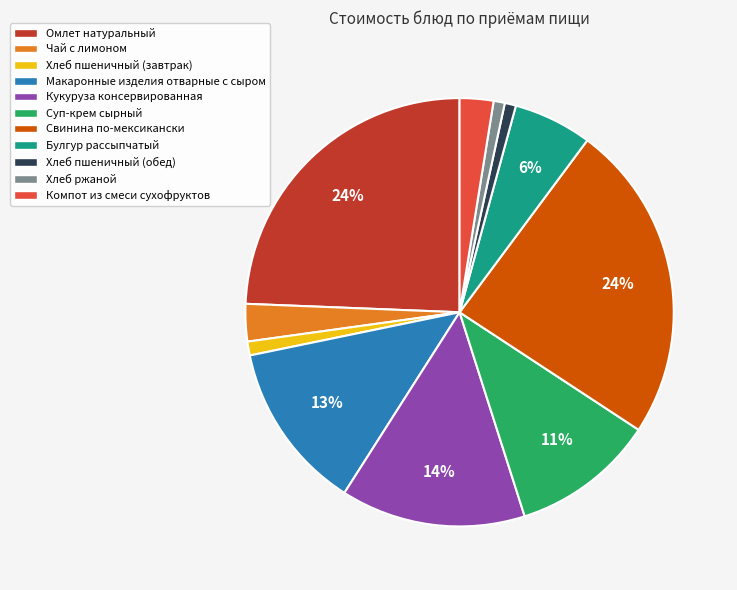

True or false: Свинина по-мексикански accounts for 15% of the total.

False